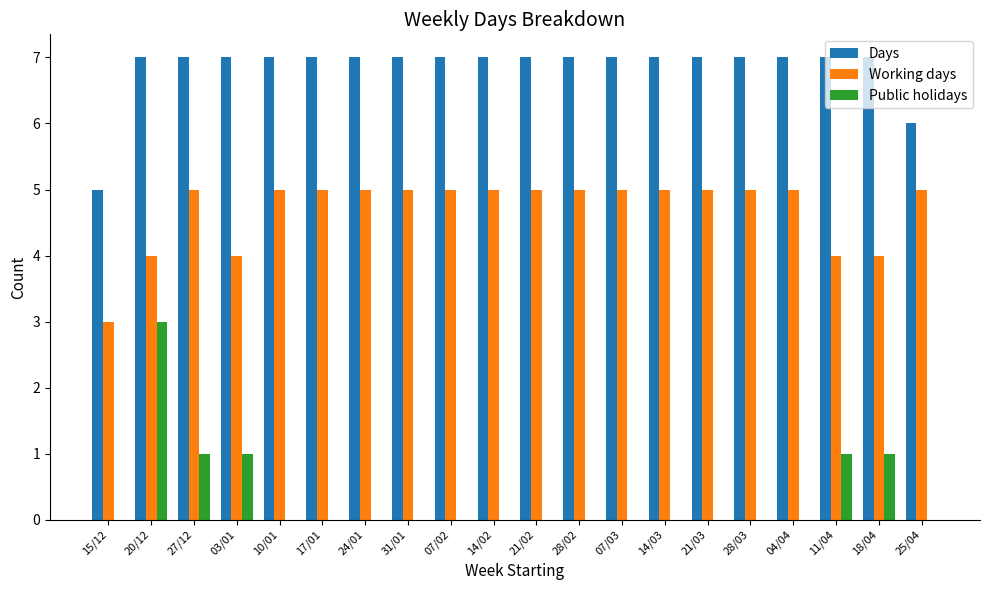

How many distinct data groups are displayed?

3